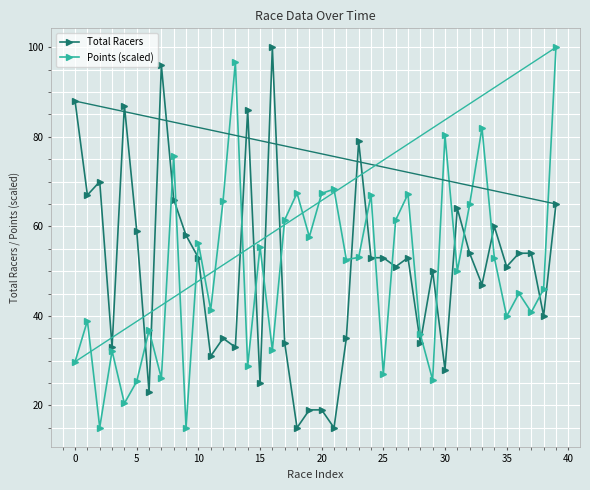

What is the minimum value for Points (scaled)?

15.0